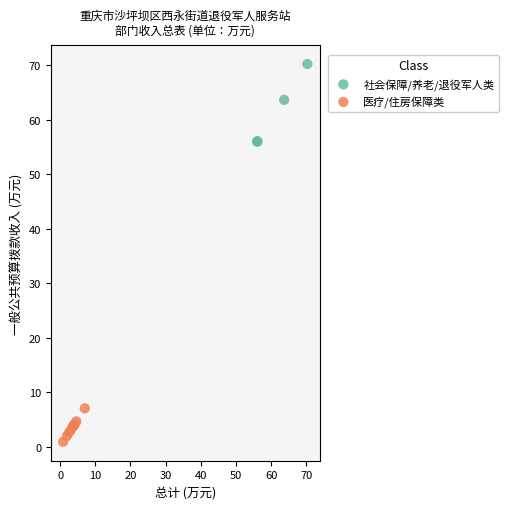

Which series contains the highest Y value?

社会保障/养老/退役军人类